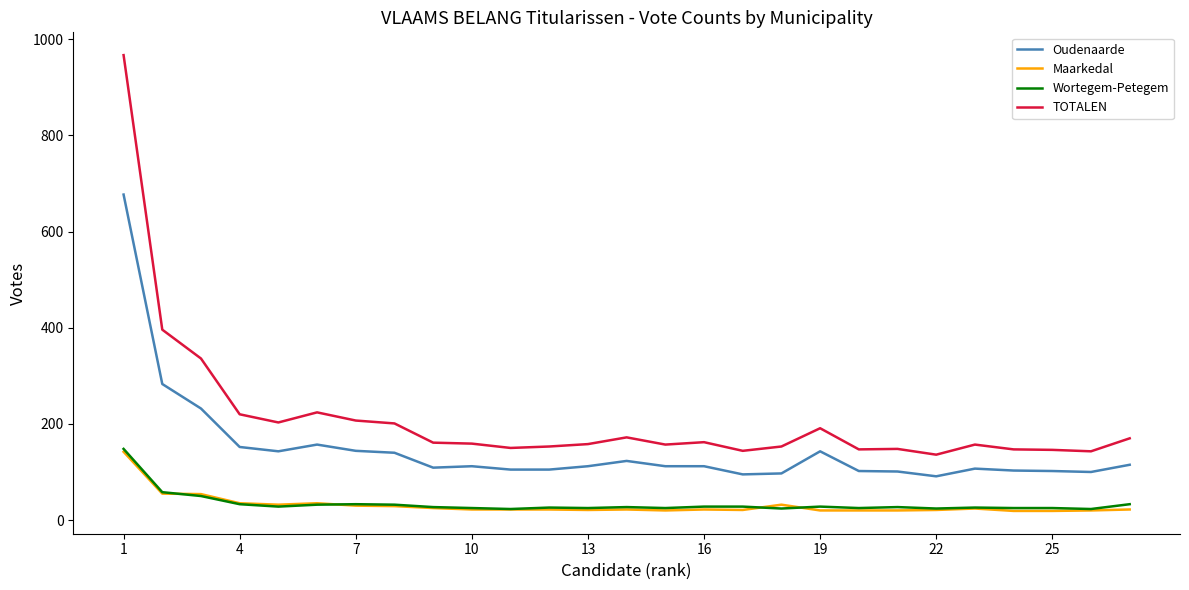

Which series has the widest spread of values?

TOTALEN